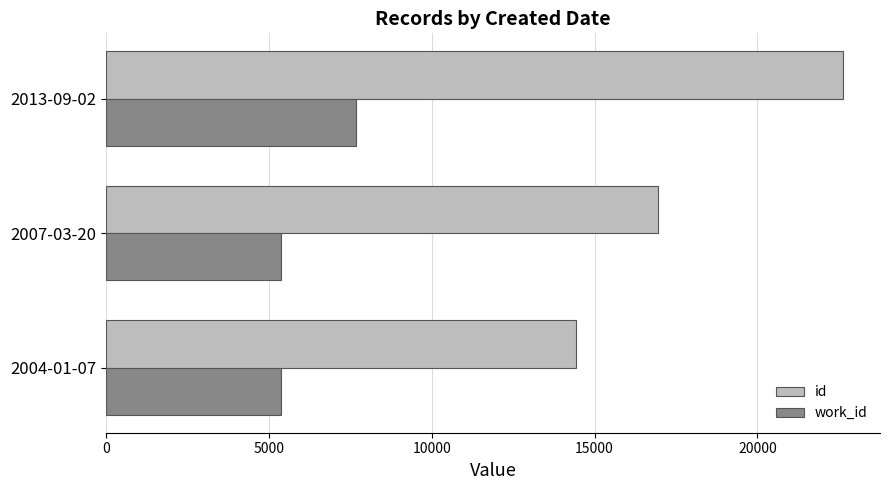

How many id values are between 14429 and 22630?

3